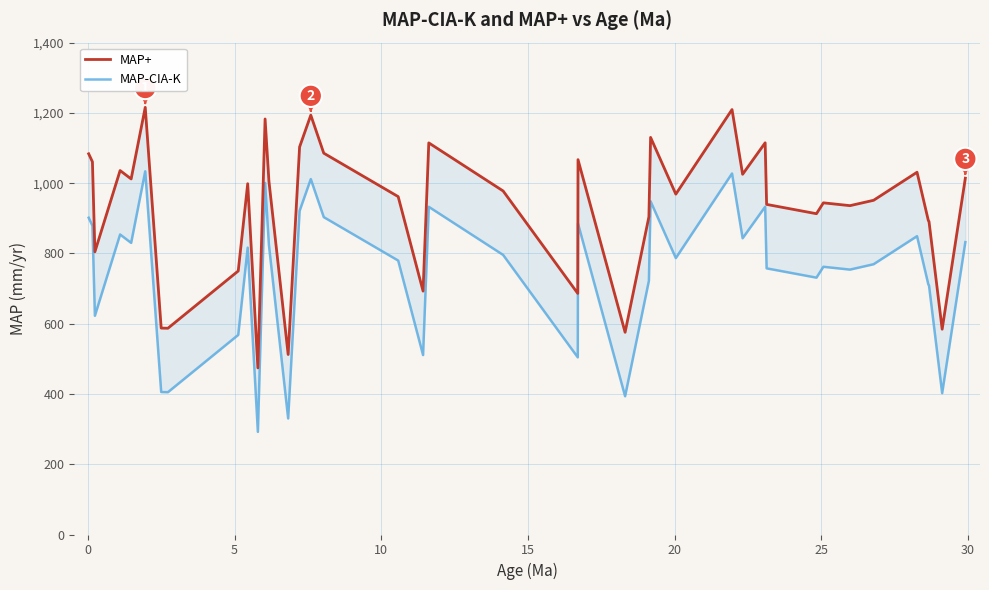

True or false: MAP-CIA-K and MAP+ intersect in this chart.

False